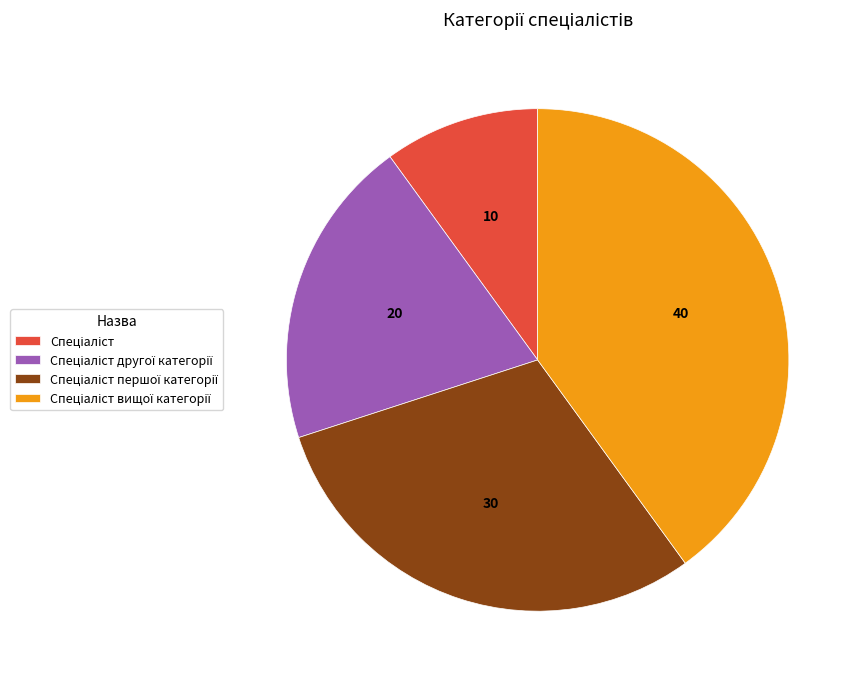

Is there any slice that represents more than half of the pie?

No